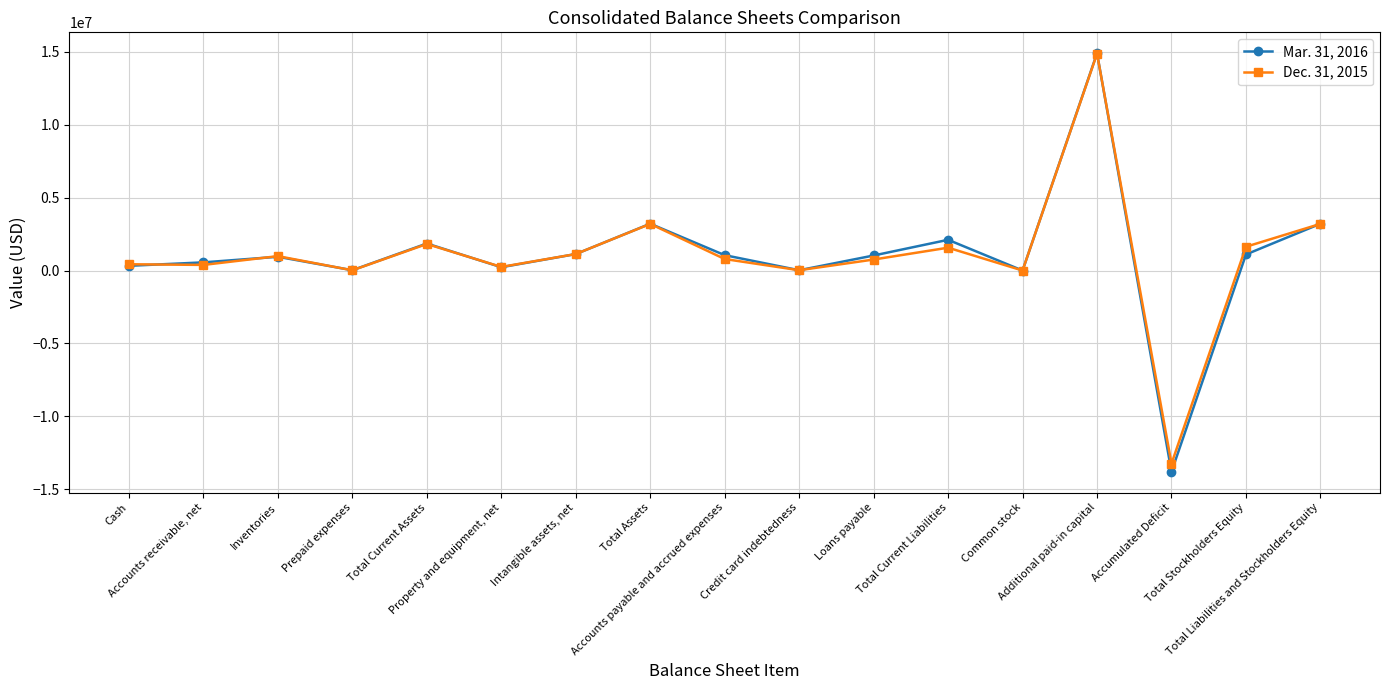

What is the label of the 10th point from the right?

Total Assets